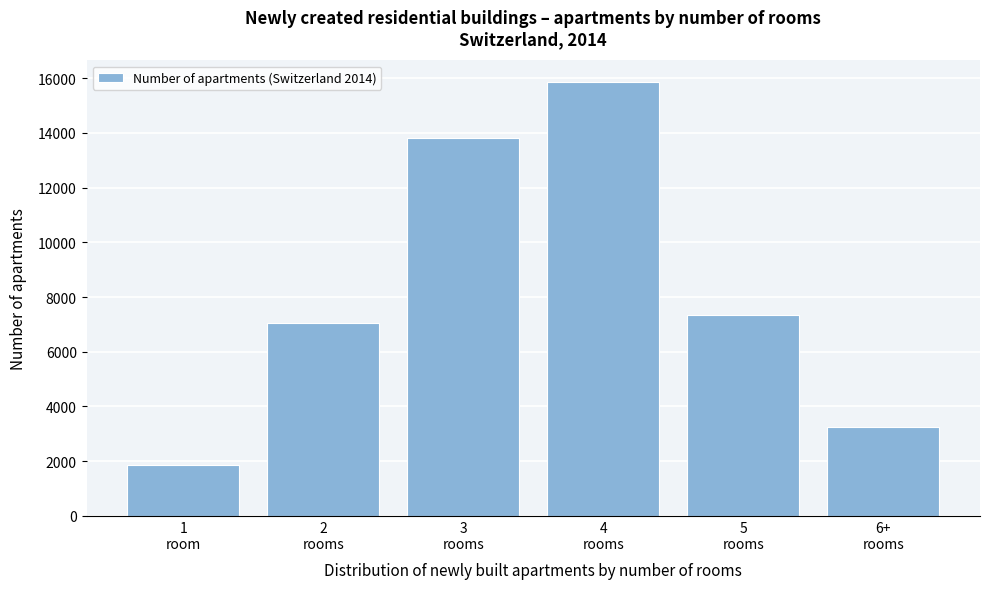

Reading left to right, transcribe all the data shown in this chart.

1851	7052	13804	15856	7350	3249